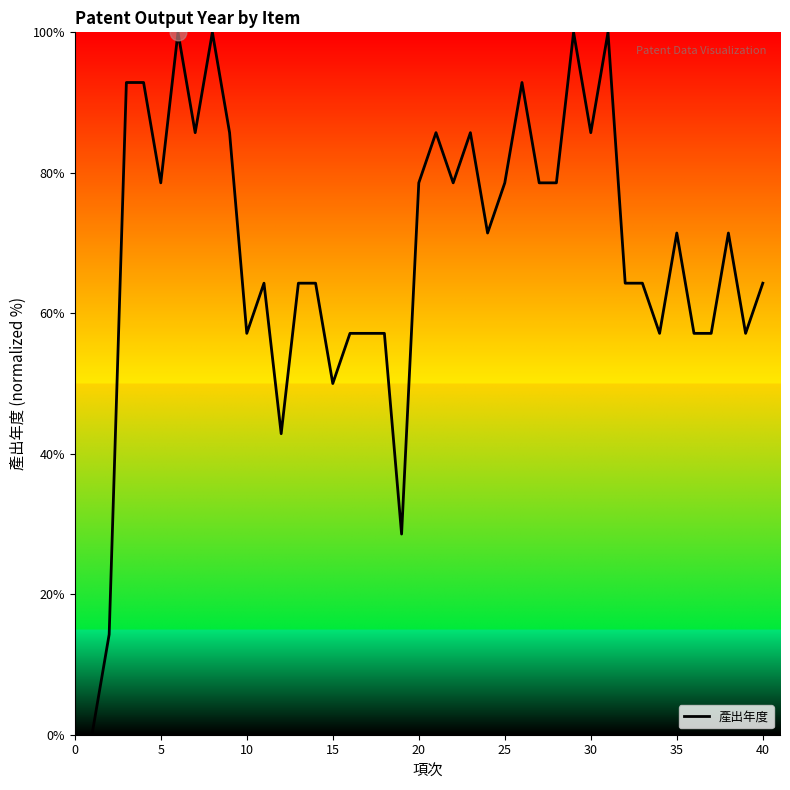

What is the difference between the maximum and minimum values?

100.0